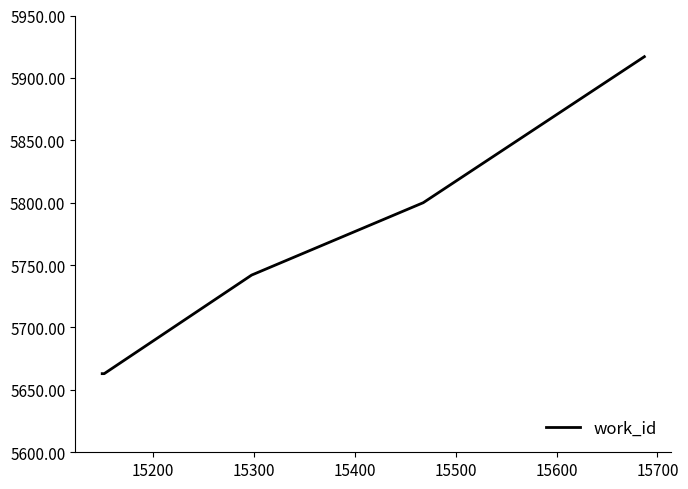

How many lines are shown in the chart?

1